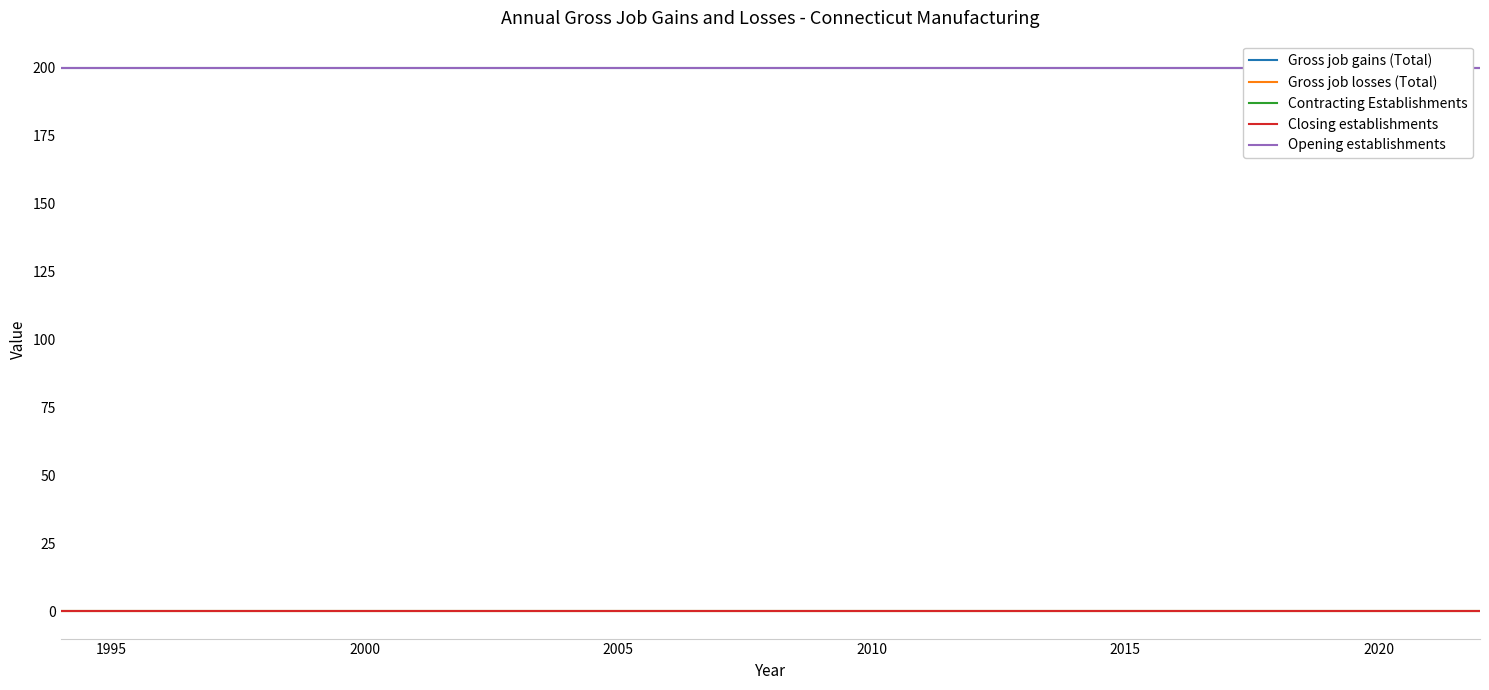

At how many categories does at least one series exceed 120?

29